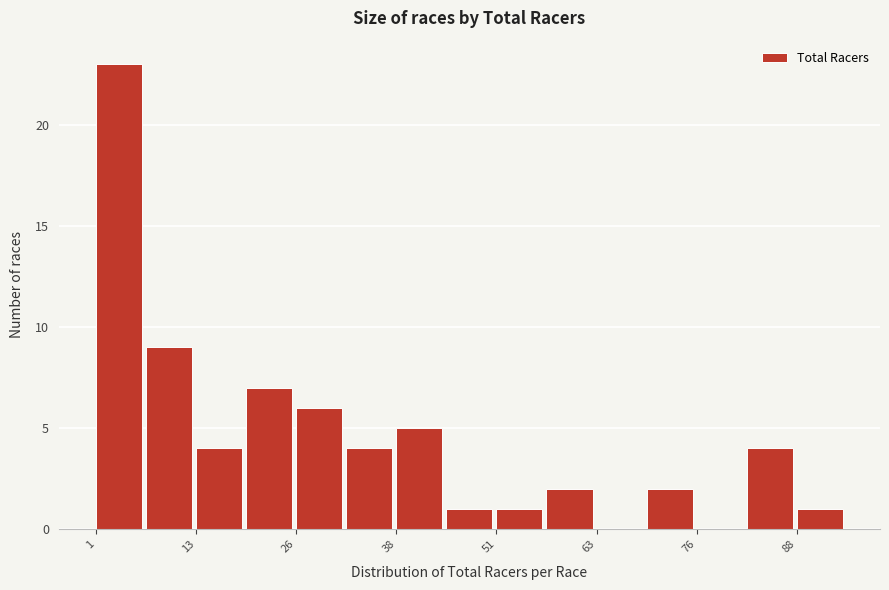

Around what value on the x-axis is the tallest bar? Give the approximate position of its centre, as read against the axis.

4